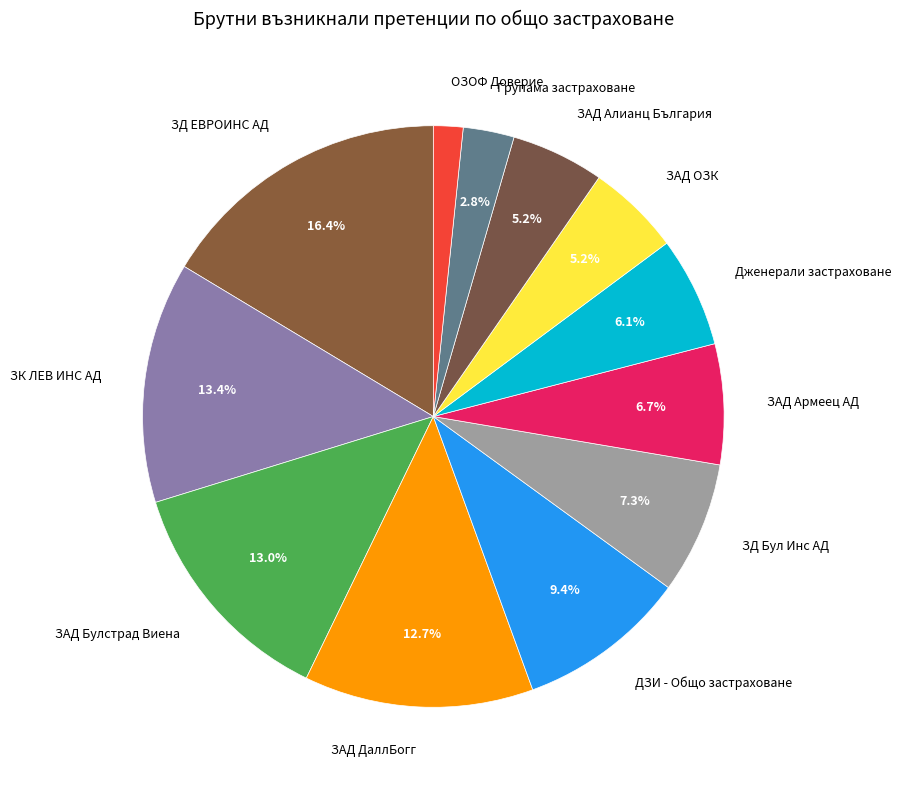

To the nearest percent, what portion does ЗК ЛЕВ ИНС АД represent?

13%